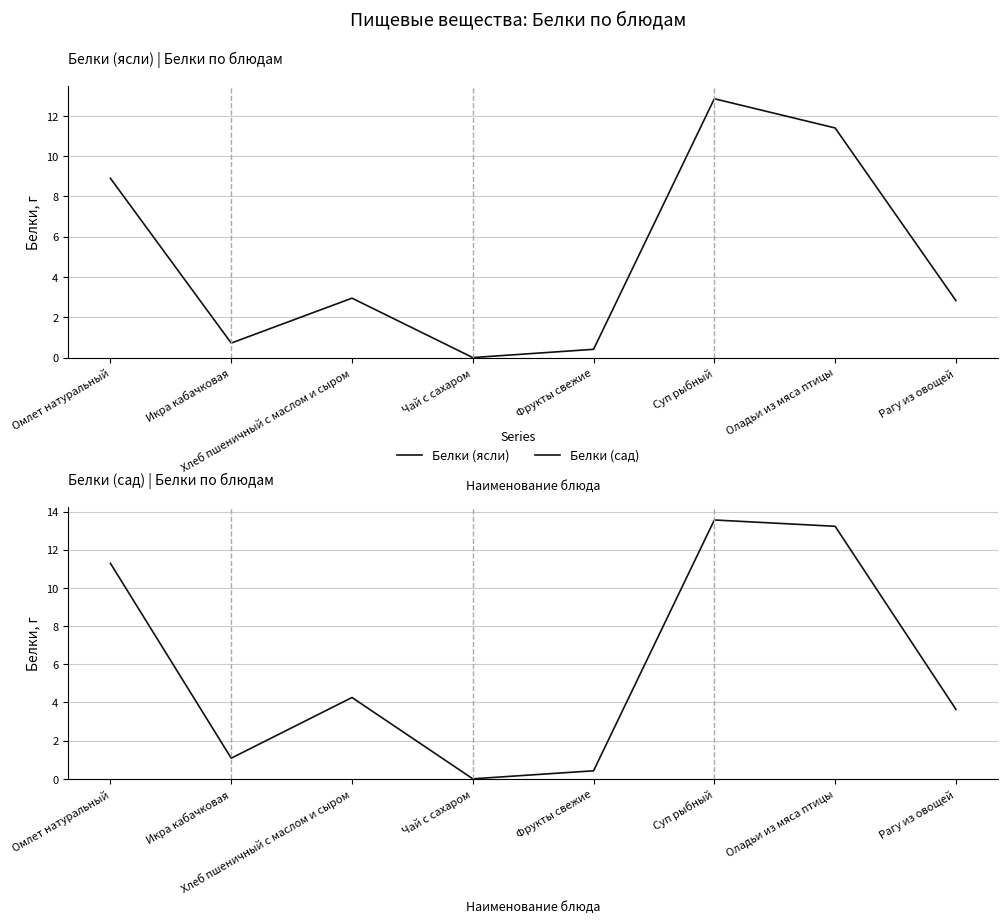

How many lines are shown in the chart?

2